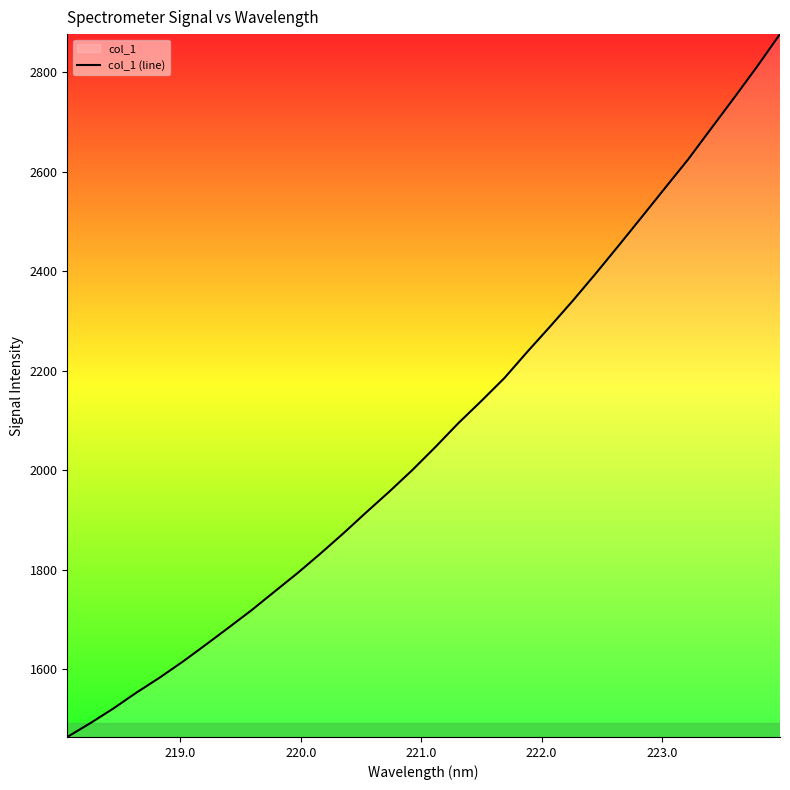

How many lines are shown in the chart?

1